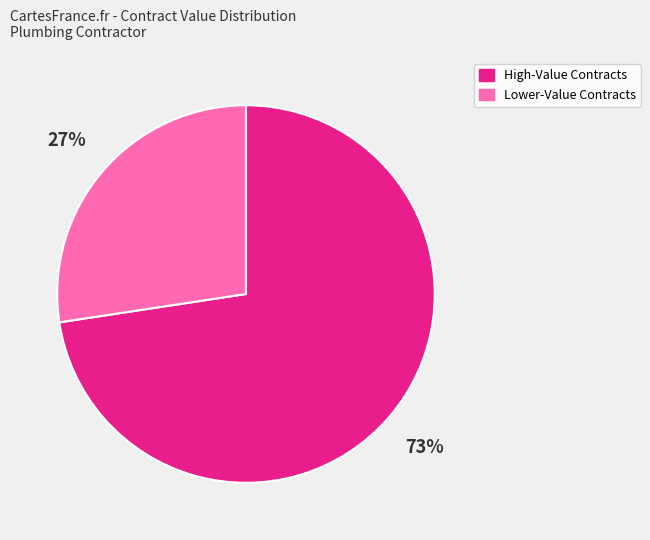

Is there any slice that represents more than half of the pie?

Yes